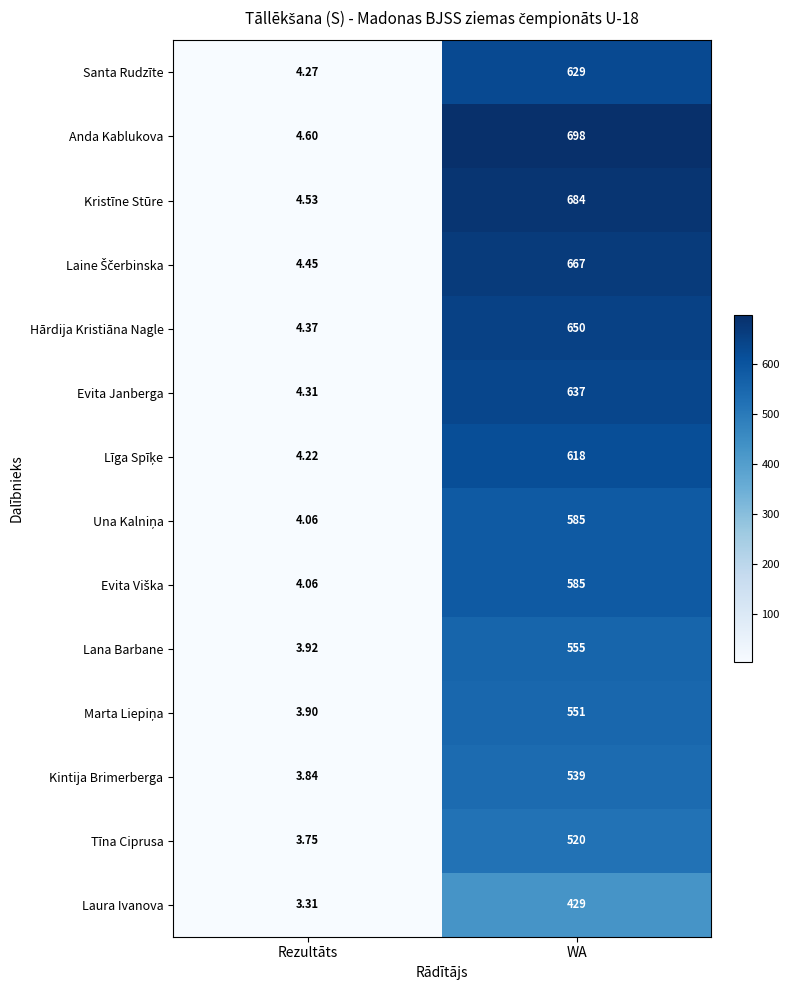

What is the total value across all series at WA?

8347.0